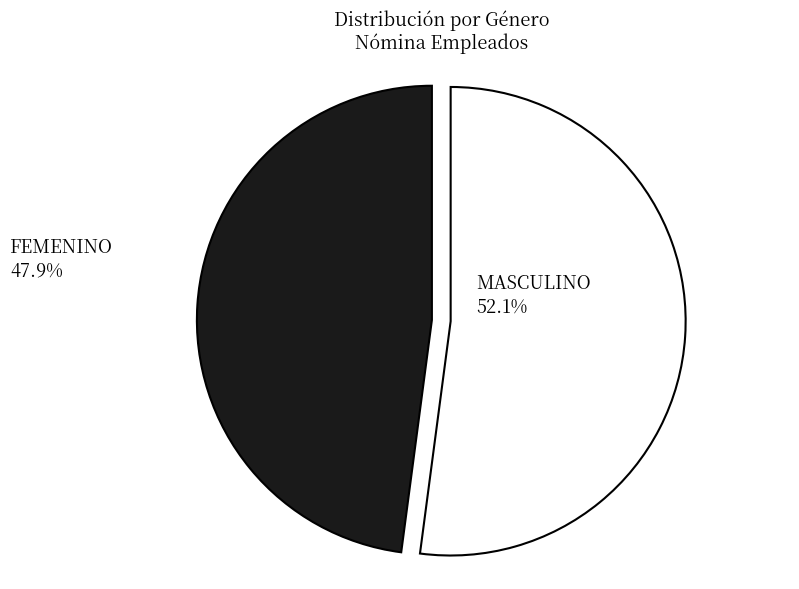

Count the number of slices in the pie.

2